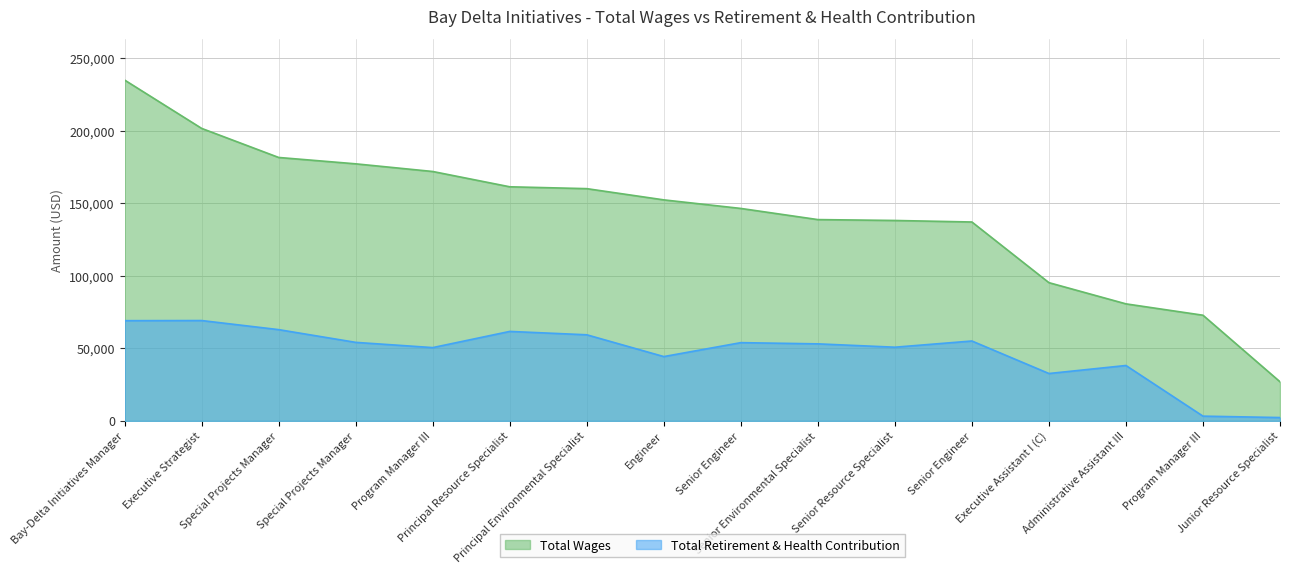

Where is the first local minimum for Total Retirement & Health Contribution?

Program Manager III